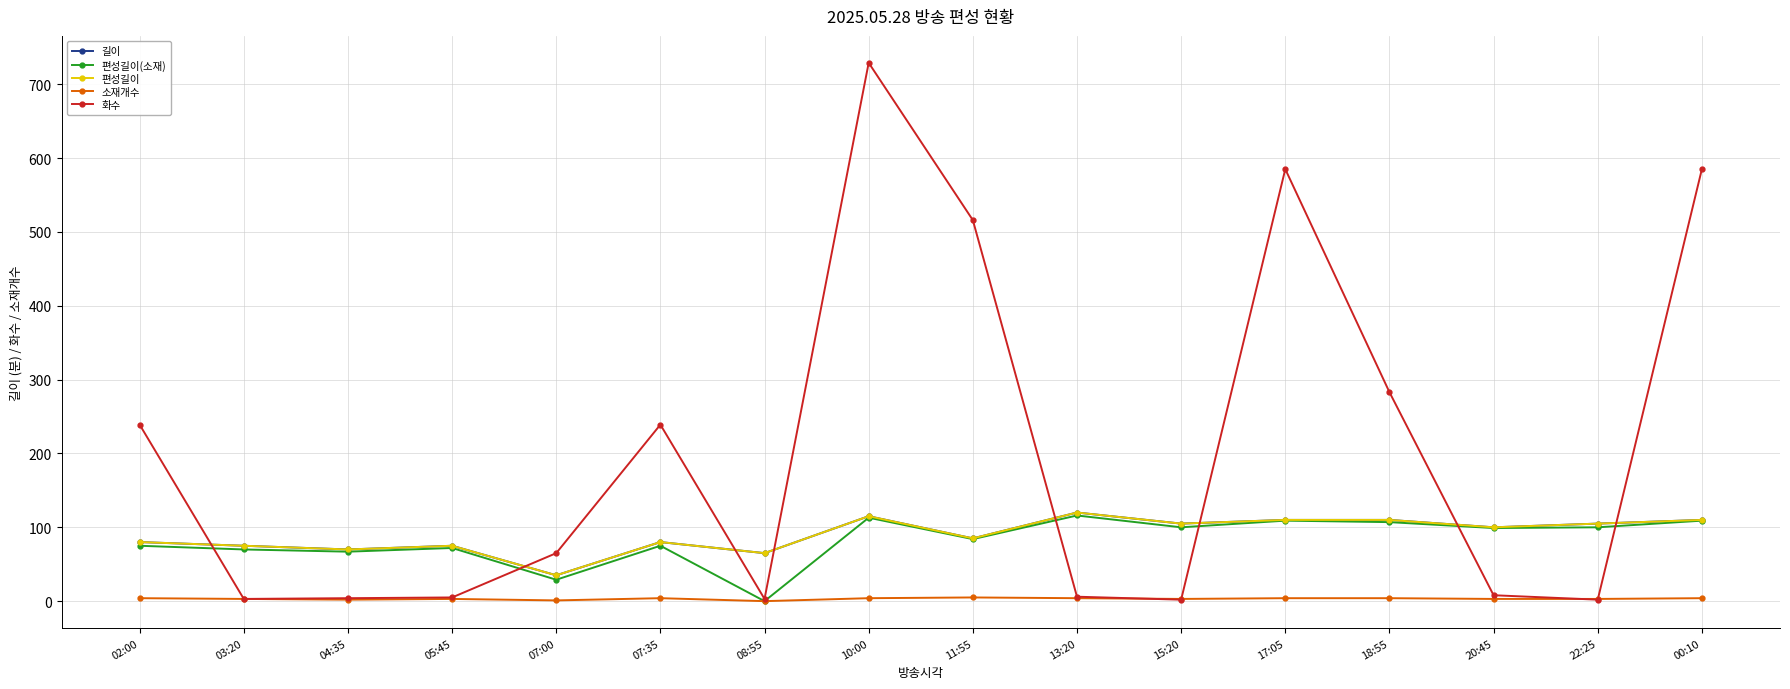

How many lines are shown in the chart?

5